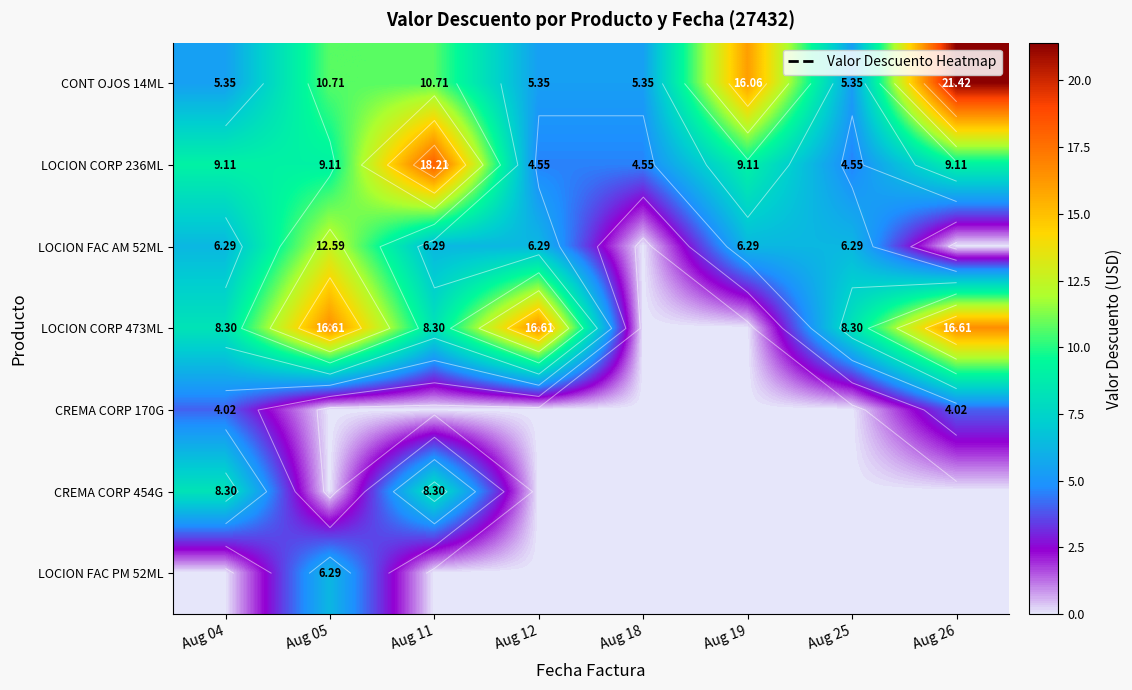

How many values in LOCION FAC AM 52ML are above zero?

6